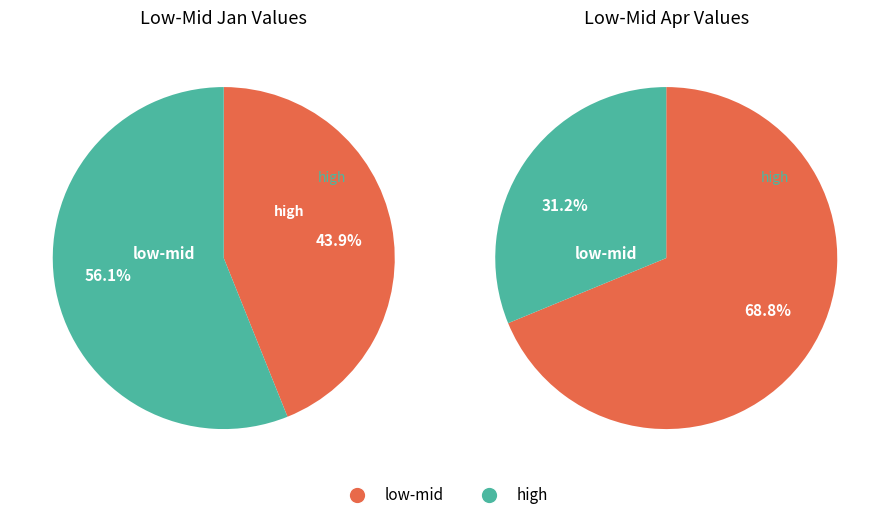

Which series has the widest spread of values?

values_apr